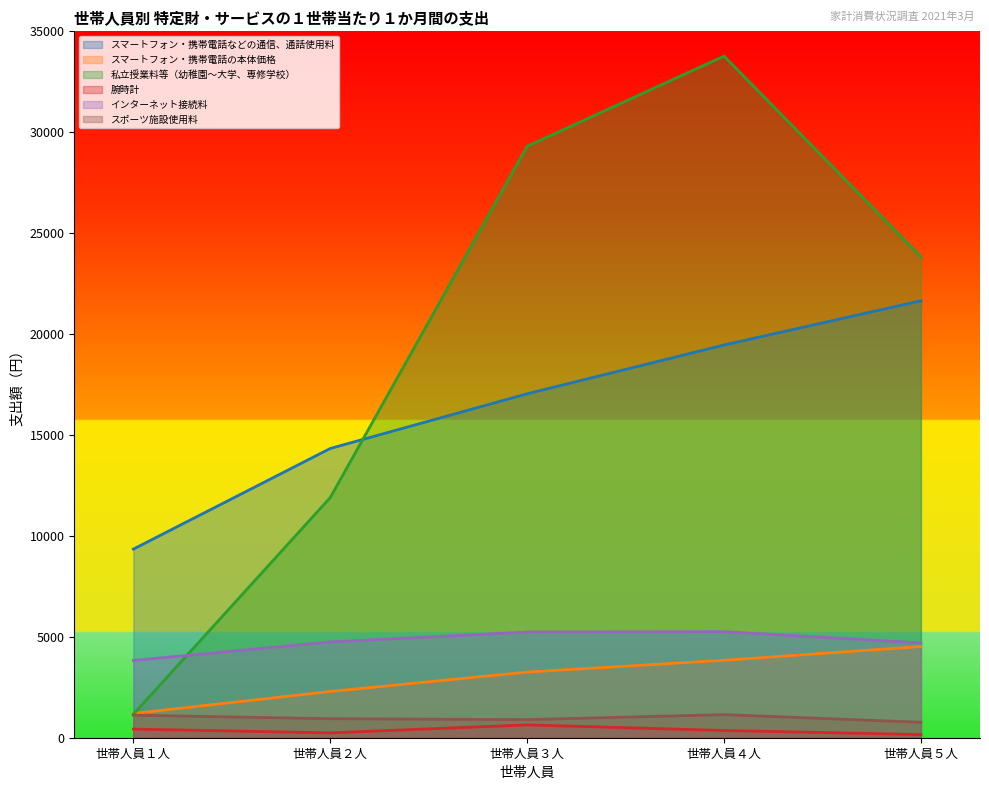

Reading left to right, what are all the values shown in this chart?

スマートフォン・携帯電話などの通信、通話使用料: 世帯人員１人=9345	世帯人員２人=14331	世帯人員３人=17041	世帯人員４人=19459	世帯人員５人=21650
スマートフォン・携帯電話の本体価格: 世帯人員１人=1199	世帯人員２人=2291	世帯人員３人=3253	世帯人員４人=3838	世帯人員５人=4519
私立授業料等（幼稚園～大学、専修学校）: 世帯人員１人=1159	世帯人員２人=11901	世帯人員３人=29304	世帯人員４人=33772	世帯人員５人=23829
腕時計: 世帯人員１人=429	世帯人員２人=240	世帯人員３人=636	世帯人員４人=359	世帯人員５人=157
インターネット接続料: 世帯人員１人=3829	世帯人員２人=4747	世帯人員３人=5239	世帯人員４人=5257	世帯人員５人=4700
スポーツ施設使用料: 世帯人員１人=1119	世帯人員２人=941	世帯人員３人=897	世帯人員４人=1144	世帯人員５人=767